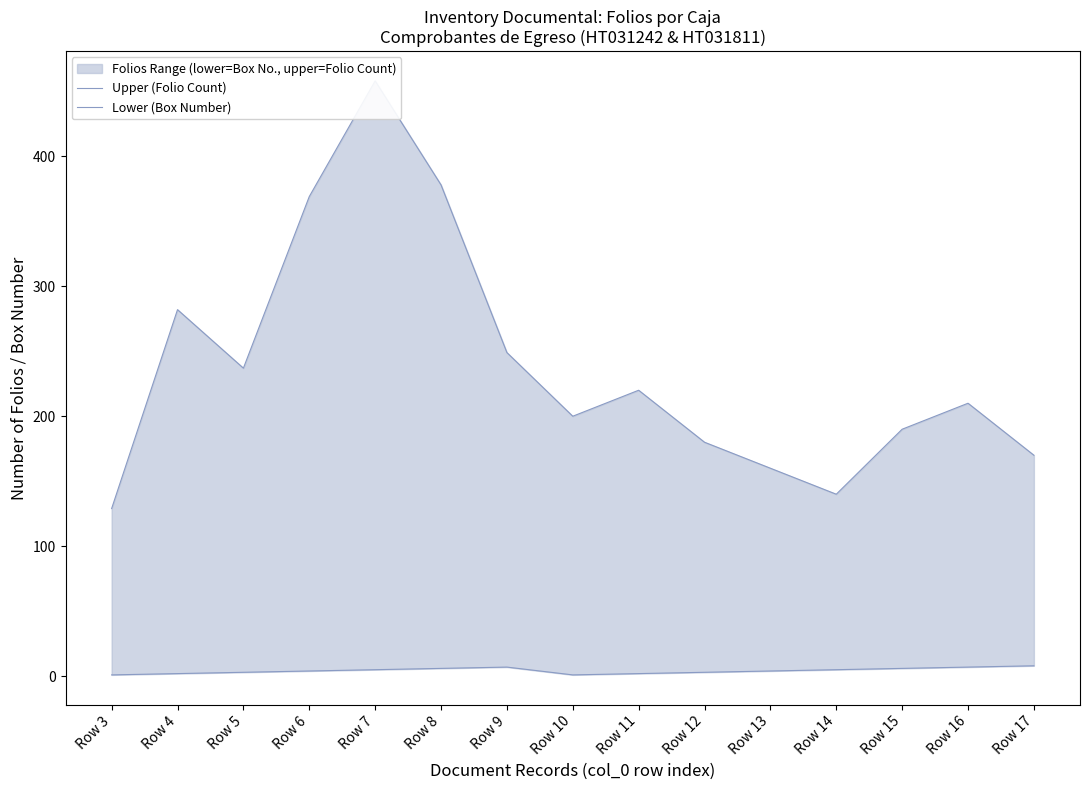

How many data points does each series have?

15